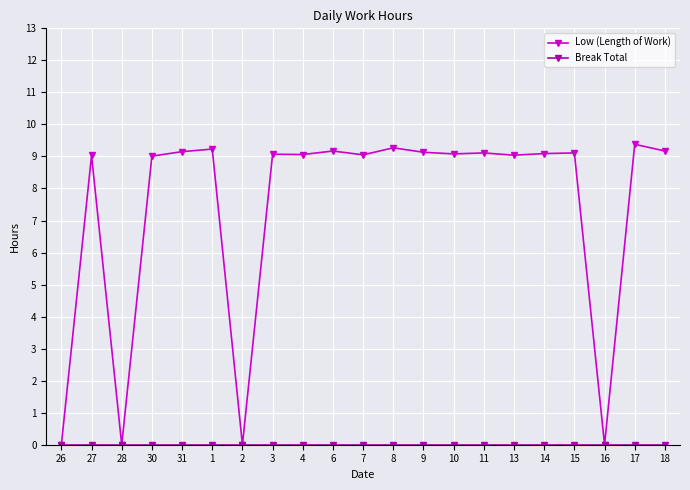

What is the total value across all series at 7?

9.1